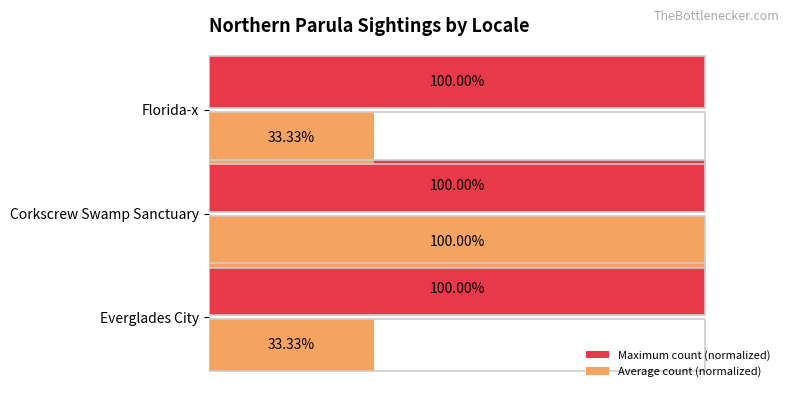

At which label does Average count (normalized) reach its peak?

Corkscrew Swamp Sanctuary